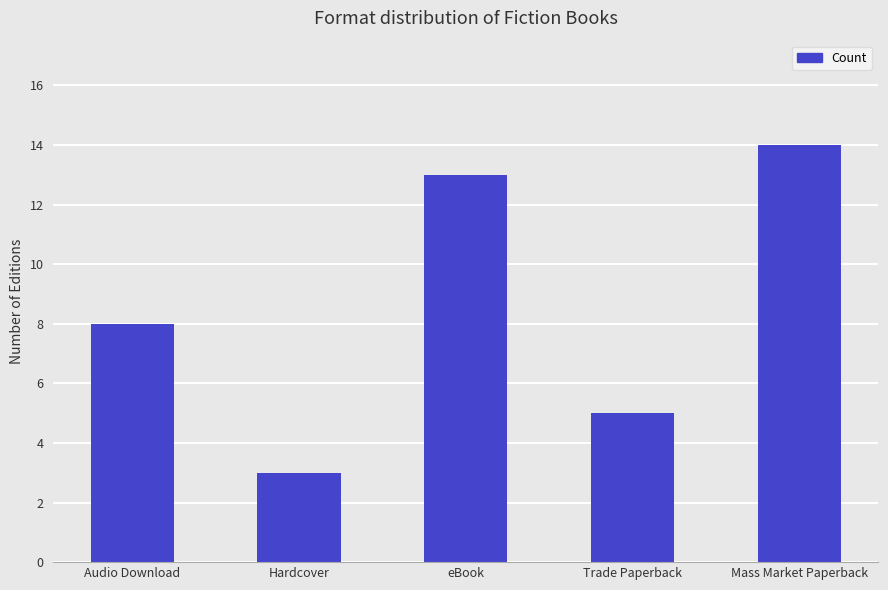

How many categories are shown in the chart?

5